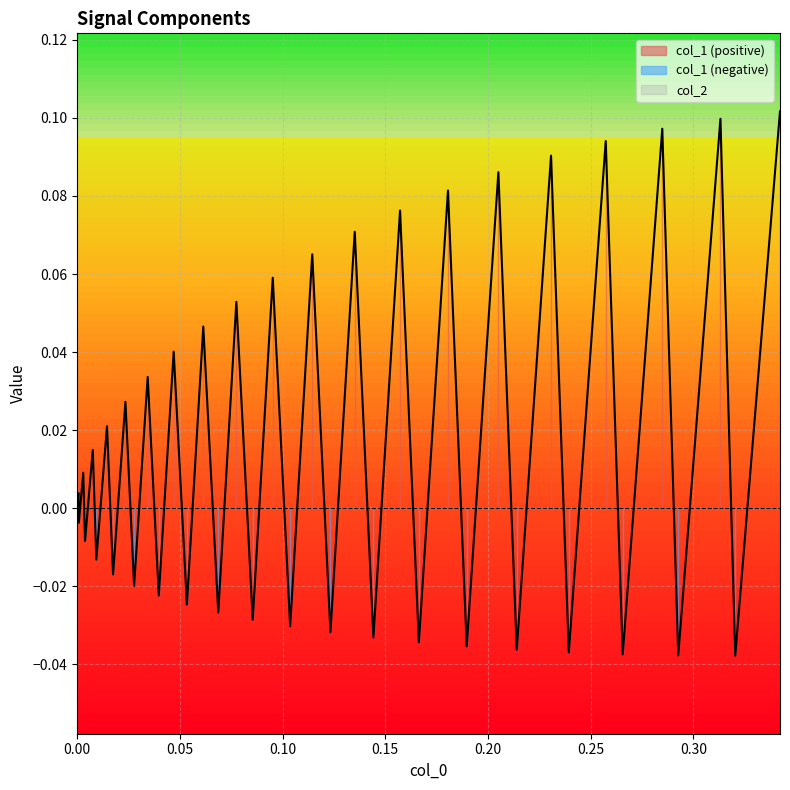

The chart shows a value of 0.1 at 19. True or false?

False